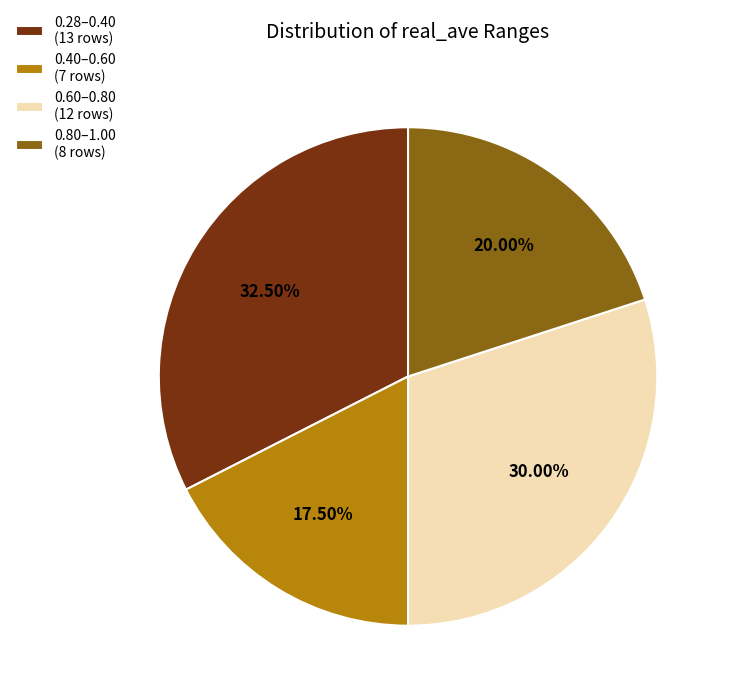

Does any single category account for the majority?

No